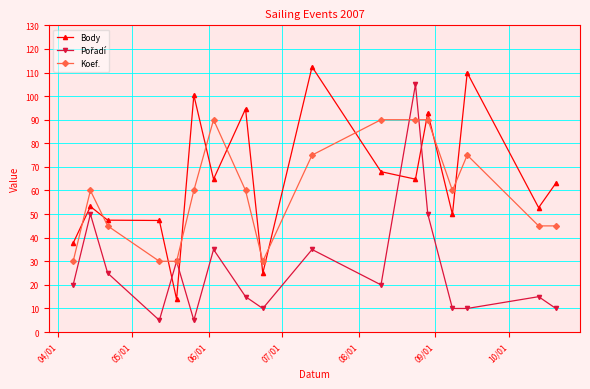

What is the value of the Body point at the 10th from the left?

112.4